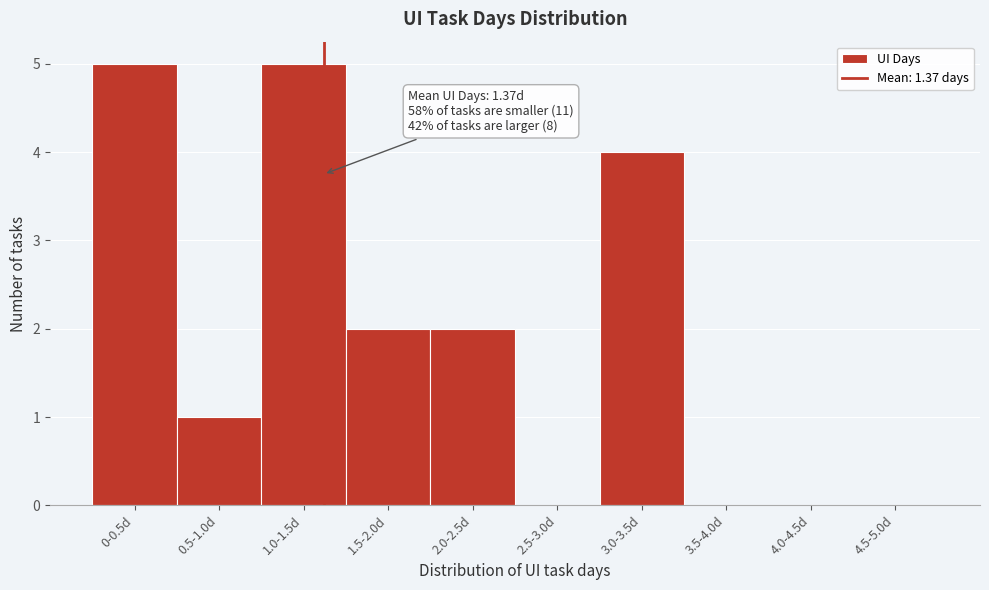

Reading left to right, transcribe all the data shown in this chart.

0-0.5d=5	0.5-1.0d=1	1.0-1.5d=5	1.5-2.0d=2	2.0-2.5d=2	2.5-3.0d=0	3.0-3.5d=4	3.5-4.0d=0	4.0-4.5d=0	4.5-5.0d=0